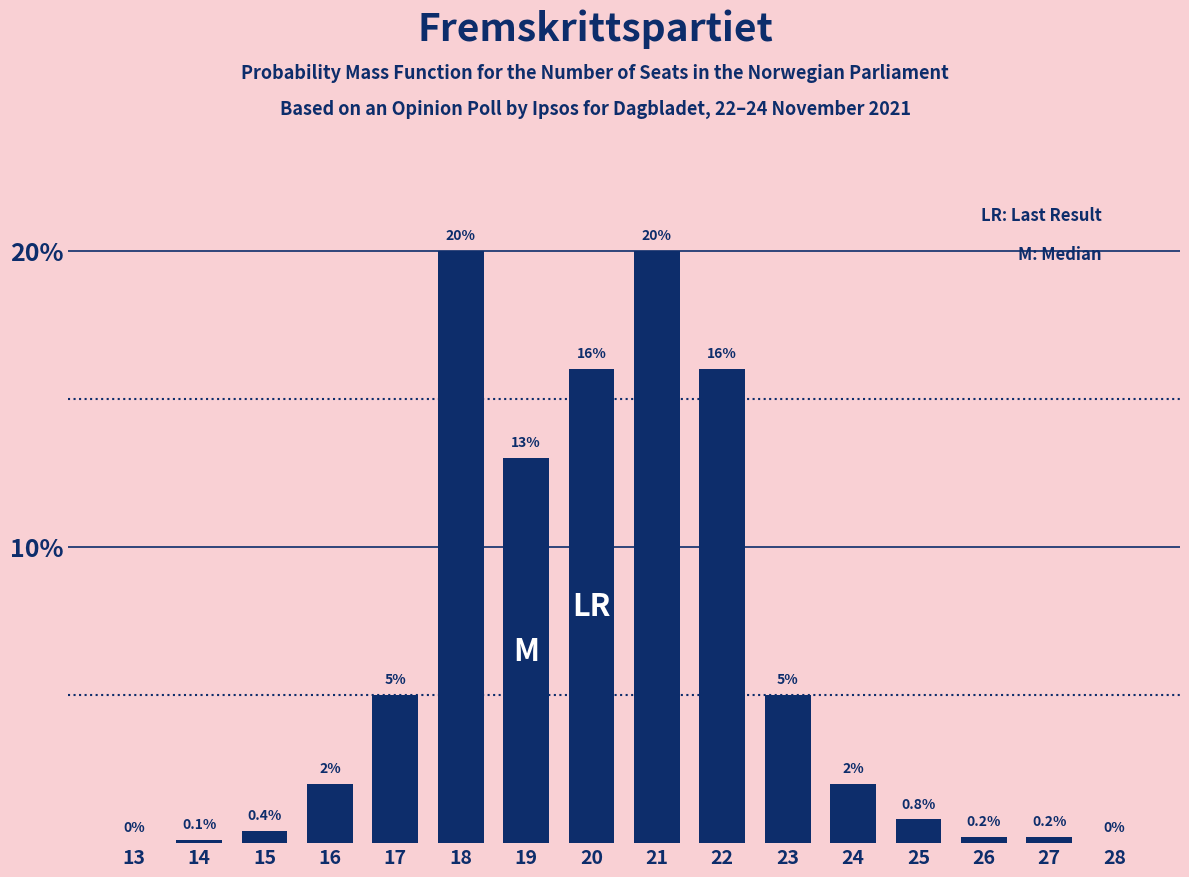

Reading left to right, transcribe all the data shown in this chart.

13=0.0	14=0.1	15=0.4	16=2.0	17=5.0	18=20.0	19=13.0	20=16.0	21=20.0	22=16.0	23=5.0	24=2.0	25=0.8	26=0.2	27=0.2	28=0.0